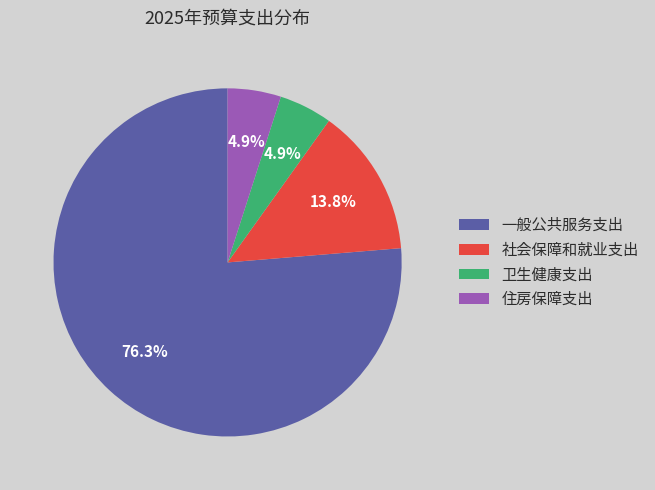

Is the sum of 社会保障和就业支出 and 一般公共服务支出 greater than half?

Yes